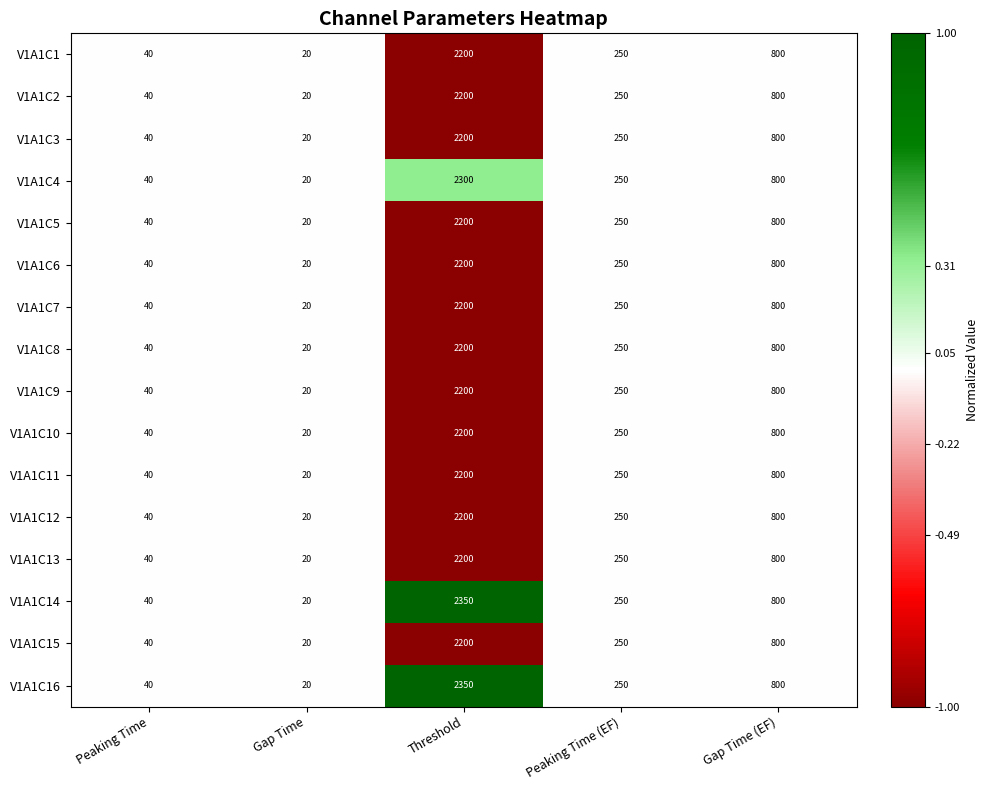

How many values in the V1A1C3 series are below 250?

2